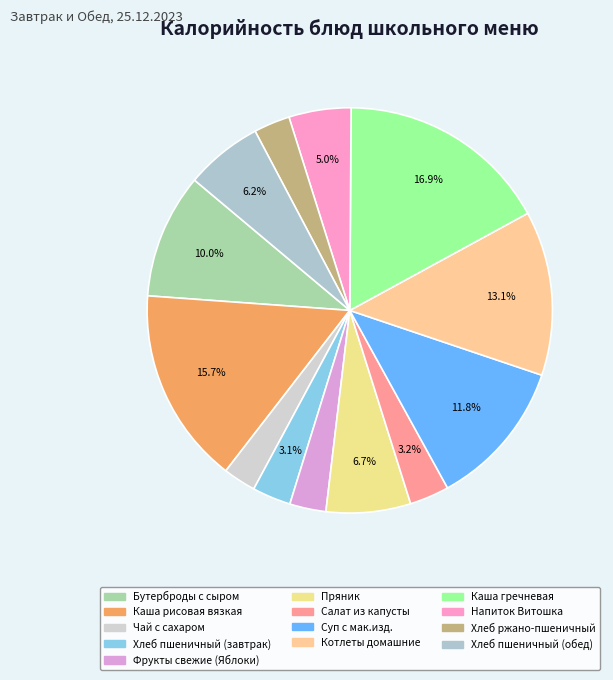

To the nearest percent, what percentage of the pie is Суп с мак.изд.?

12%